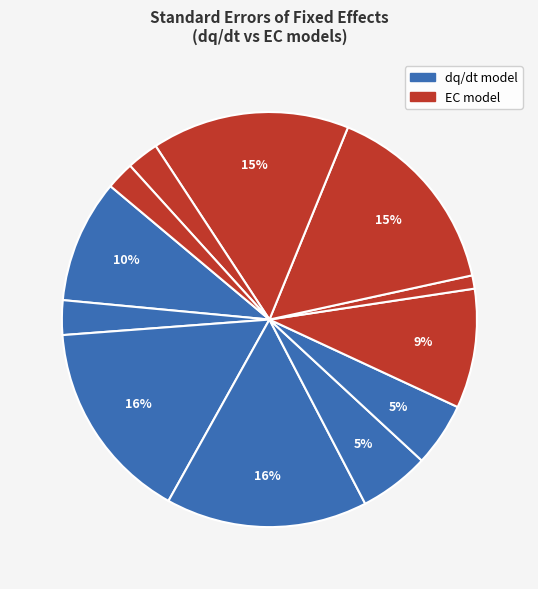

How many slices are in this pie chart?

12